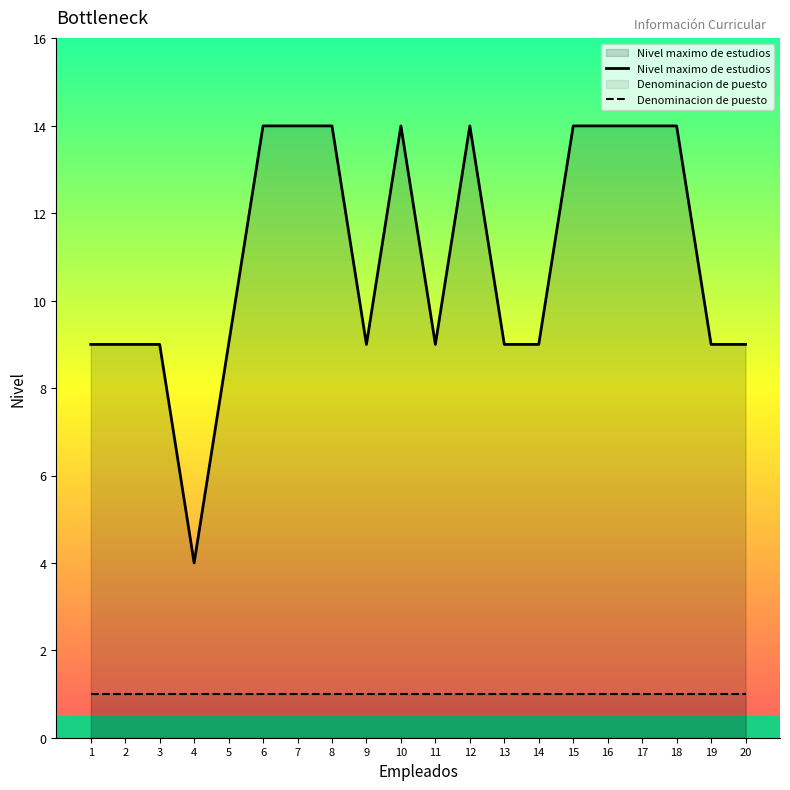

Which series has the largest range (max minus min)?

Nivel maximo de estudios